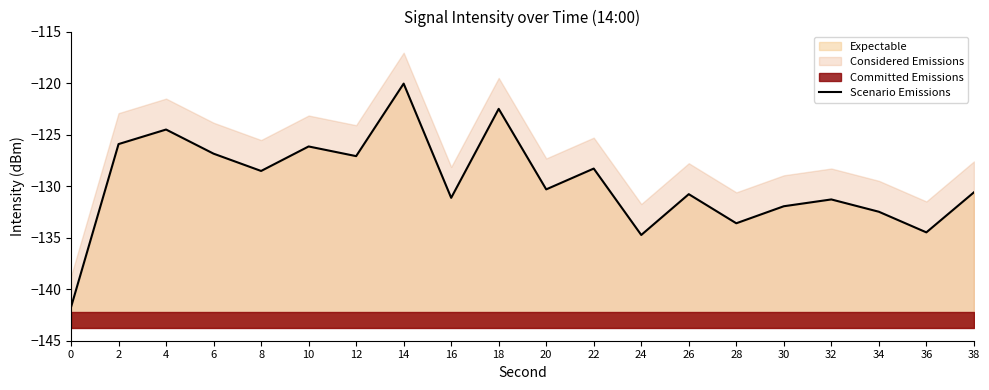

What is the sum of all values?

-2593.0